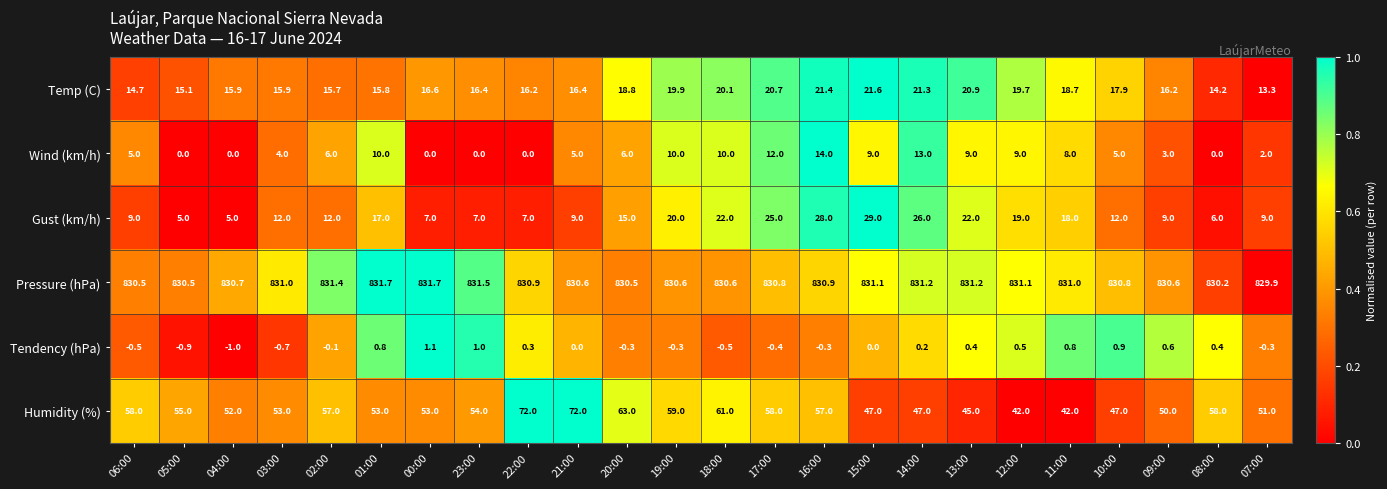

The Humidity (%) series shows 47.0 at 14:00. True or false?

True